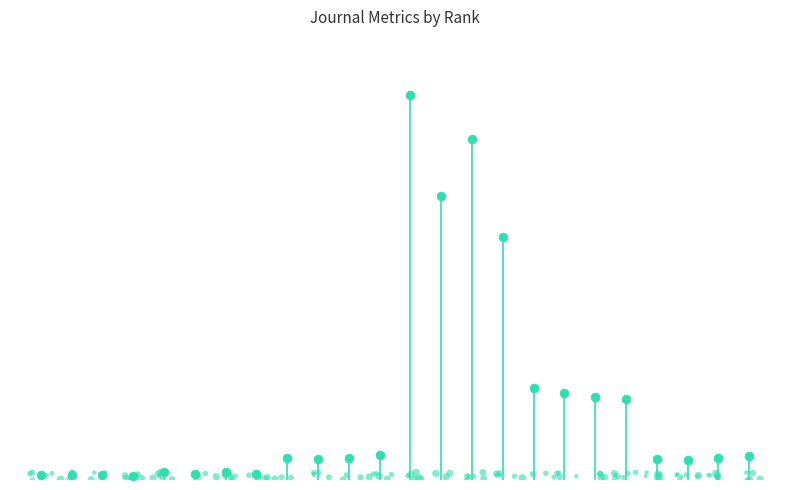

Between 16 and 22, which is larger?

16